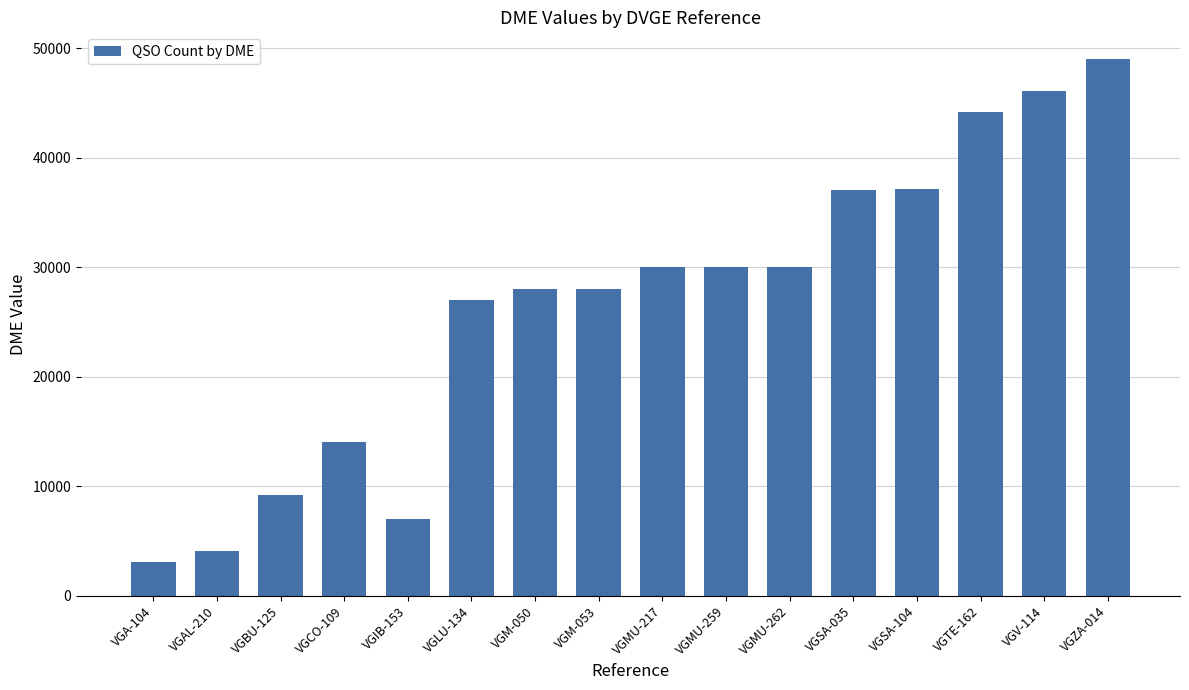

Where is the data nearest to the value 26071?

VGLU-134